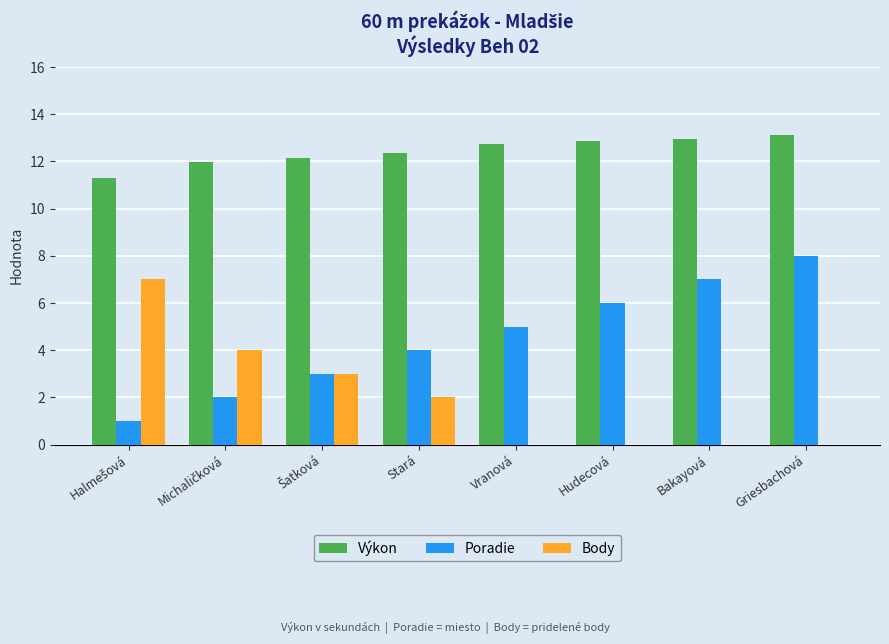

What is the sum of the Poradie values at Griesbachová and Hudecová?

14.0